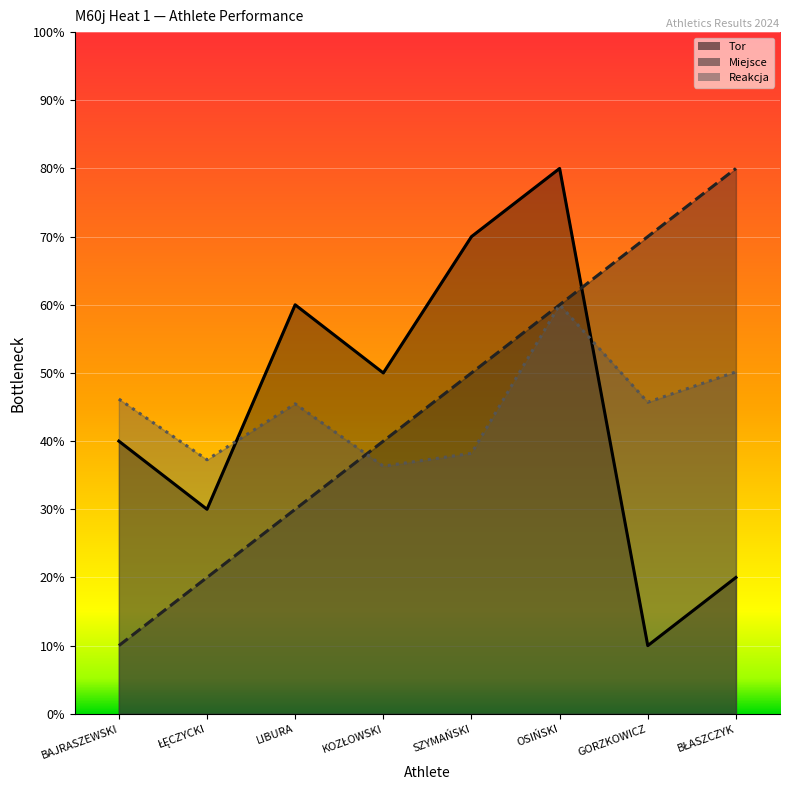

True or false: Tor and Reakcja intersect in this chart.

True